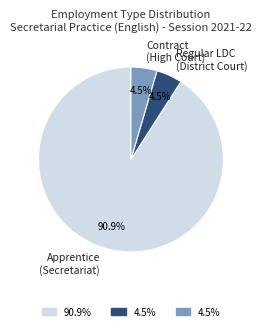

What is the majority slice?

Apprentice (Secretariat)